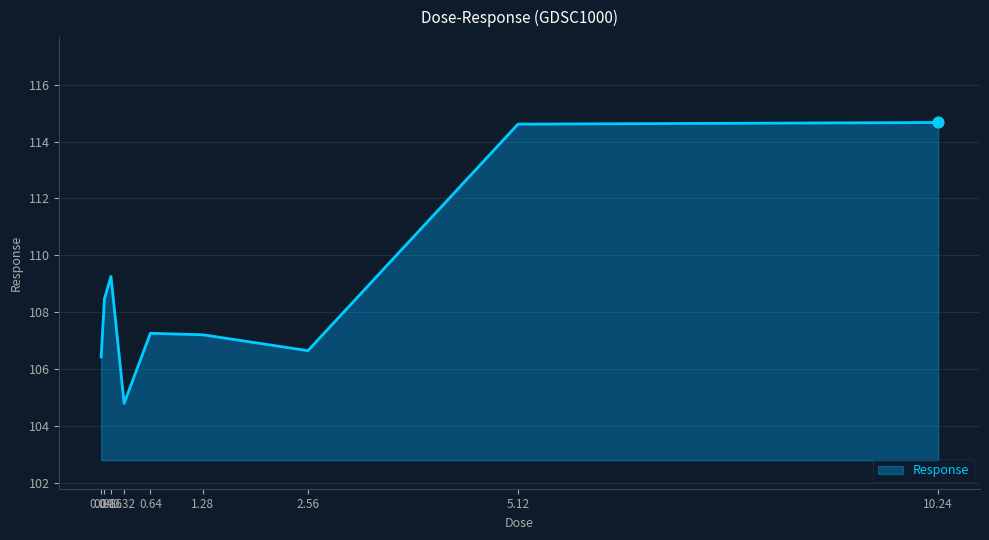

What is the ratio of the value at 0.08 to the value at 2.56?

1.0